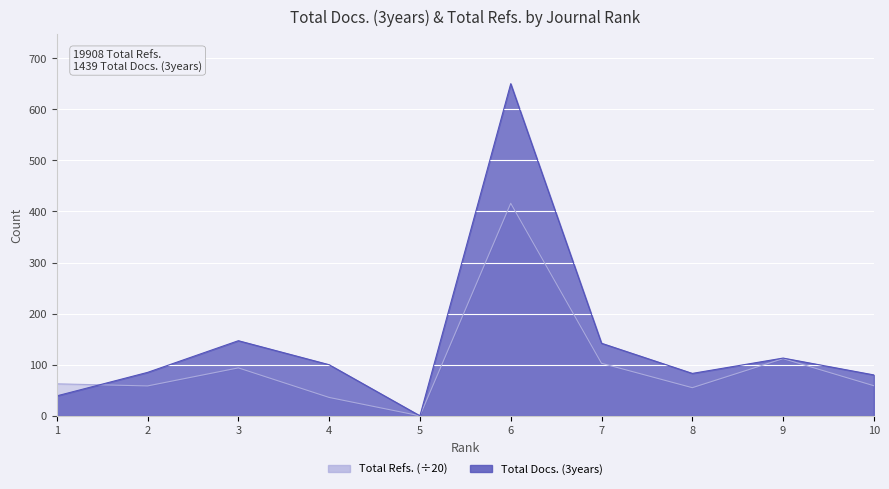

What is the difference between the maximum and minimum values in the Total Docs. (3years) series?

650.0